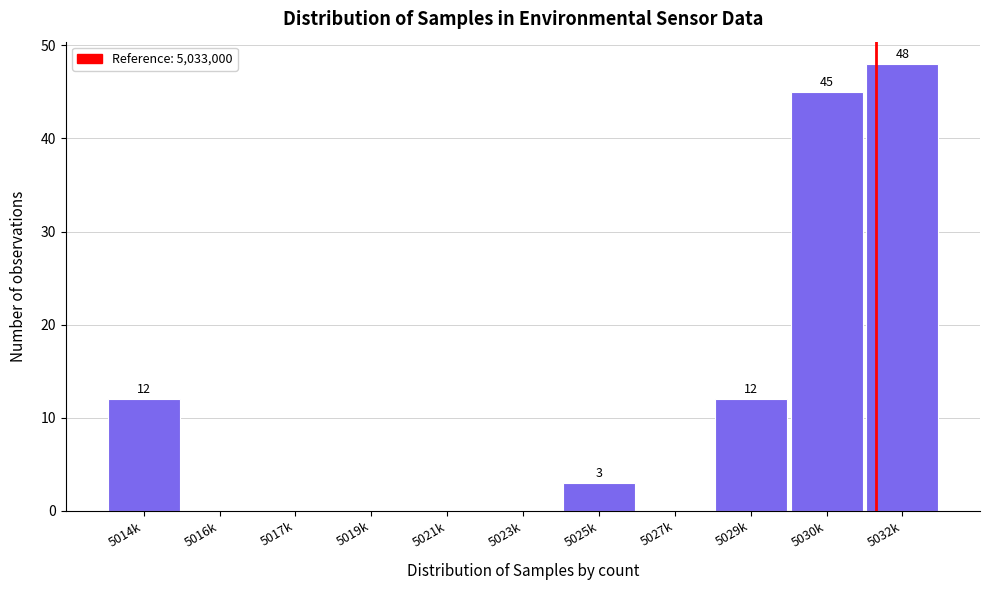

Reading right to left, what are all the values shown in this chart?

5032k=48	5030k=45	5029k=12	5027k=0	5025k=3	5023k=0	5021k=0	5019k=0	5017k=0	5016k=0	5014k=12